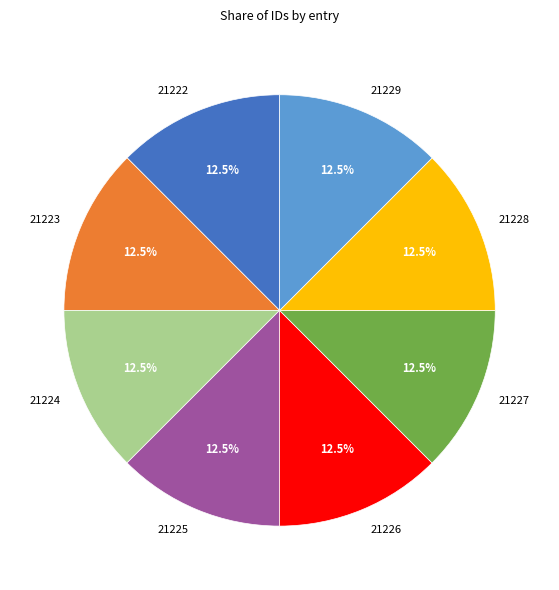

How many segments does this pie chart have?

8